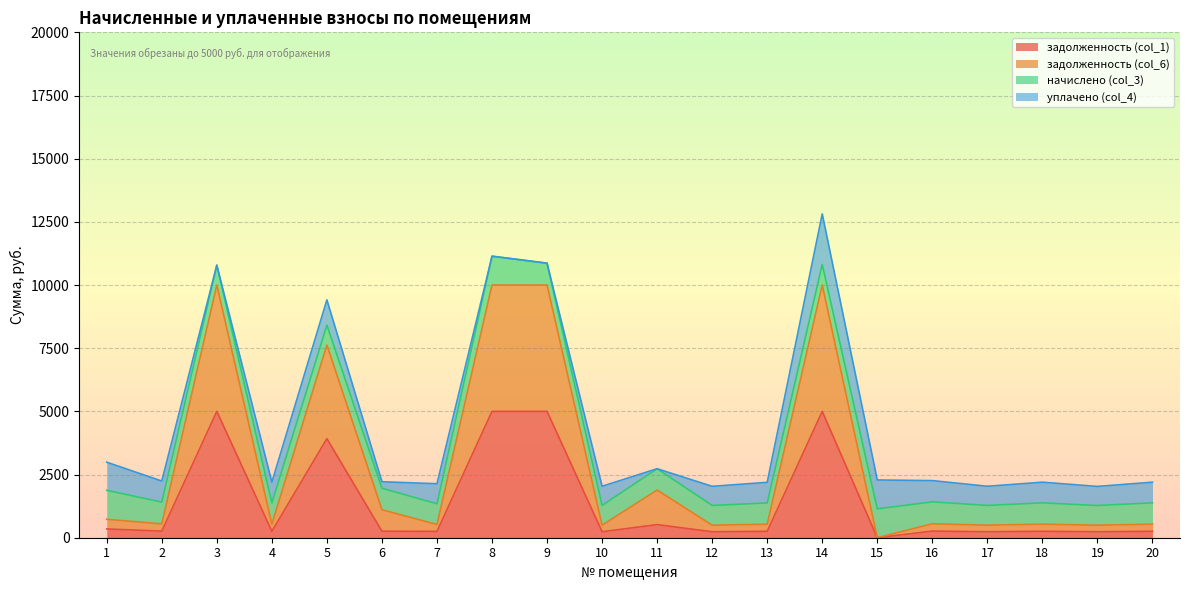

Rank the series at 1 from lowest to highest value.

задолженность (col_1), задолженность (col_6), уплачено (col_4), начислено (col_3)